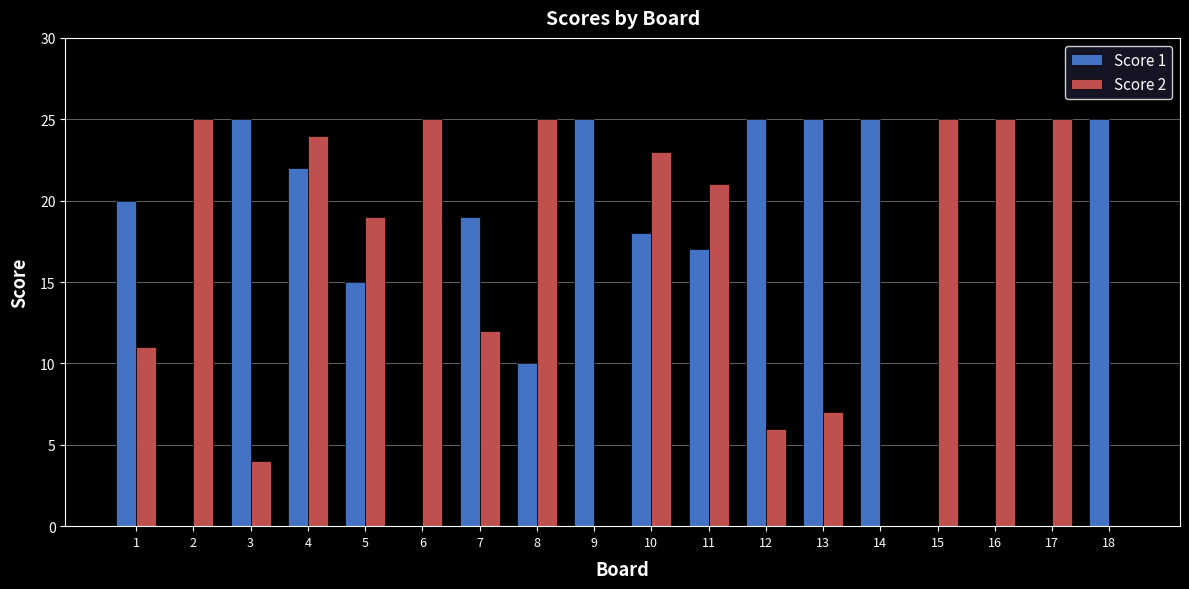

How many groups of bars are there?

18